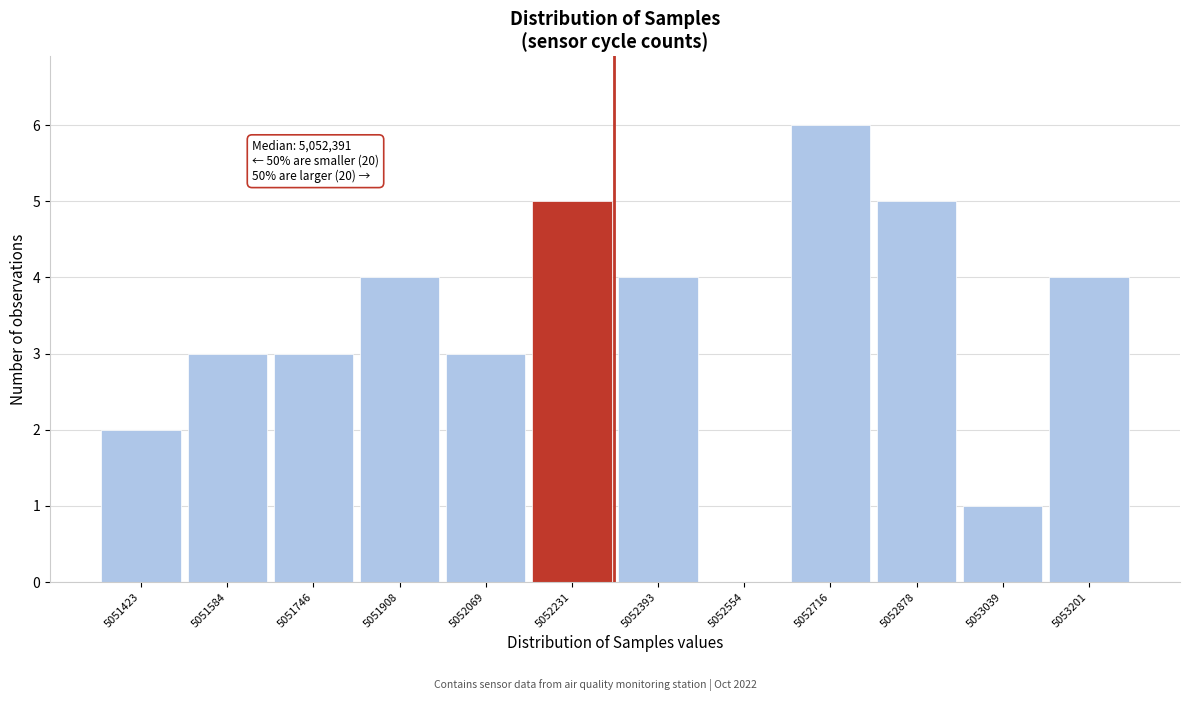

Reading right to left, what are all the values shown in this chart?

5053201=4	5053039=1	5052878=5	5052716=6	5052554=0	5052393=4	5052231=5	5052069=3	5051908=4	5051746=3	5051584=3	5051423=2